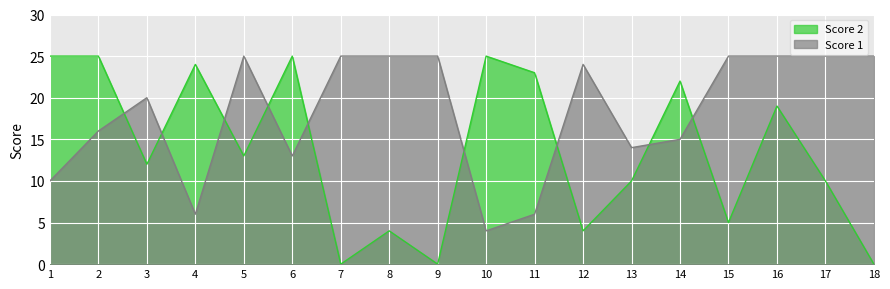

Which has a higher value, 9 or 7?

9